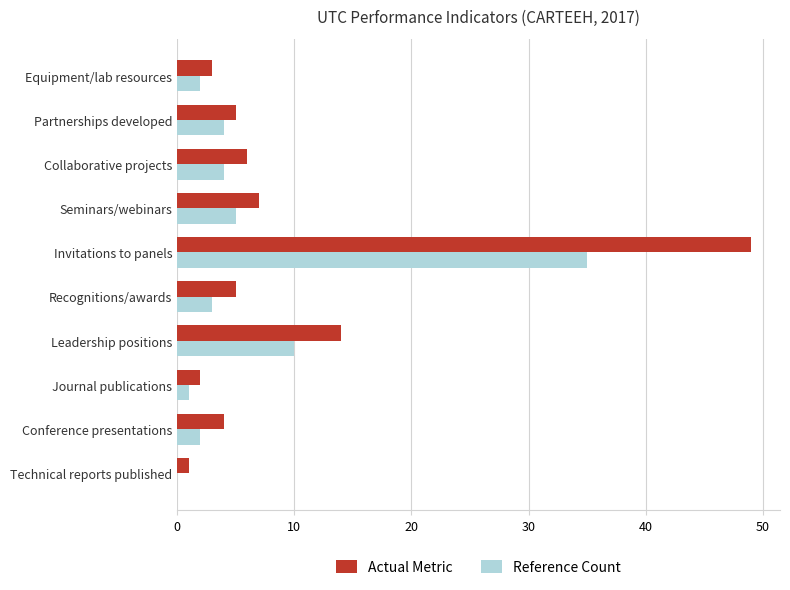

At which category does the chart reach its peak across all series?

Invitations to panels